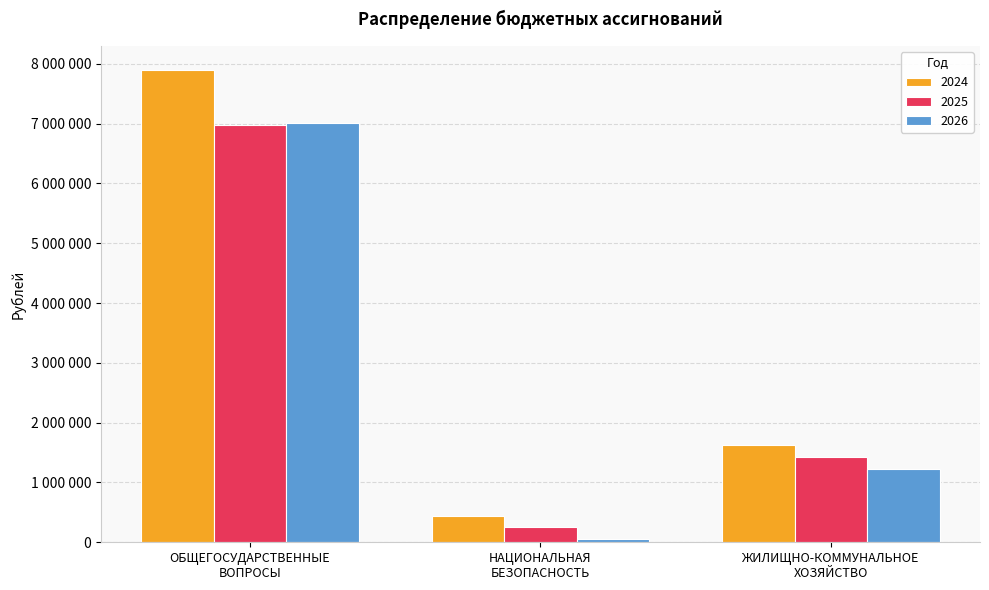

What is the lowest value of the 2025 series?

250000